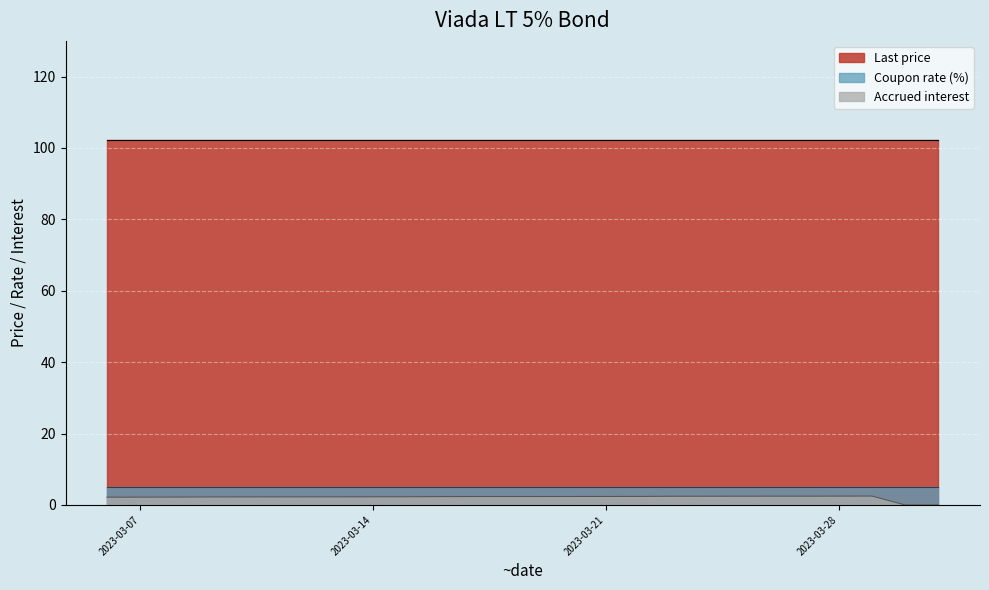

What is the average value of the Last price series?

102.3